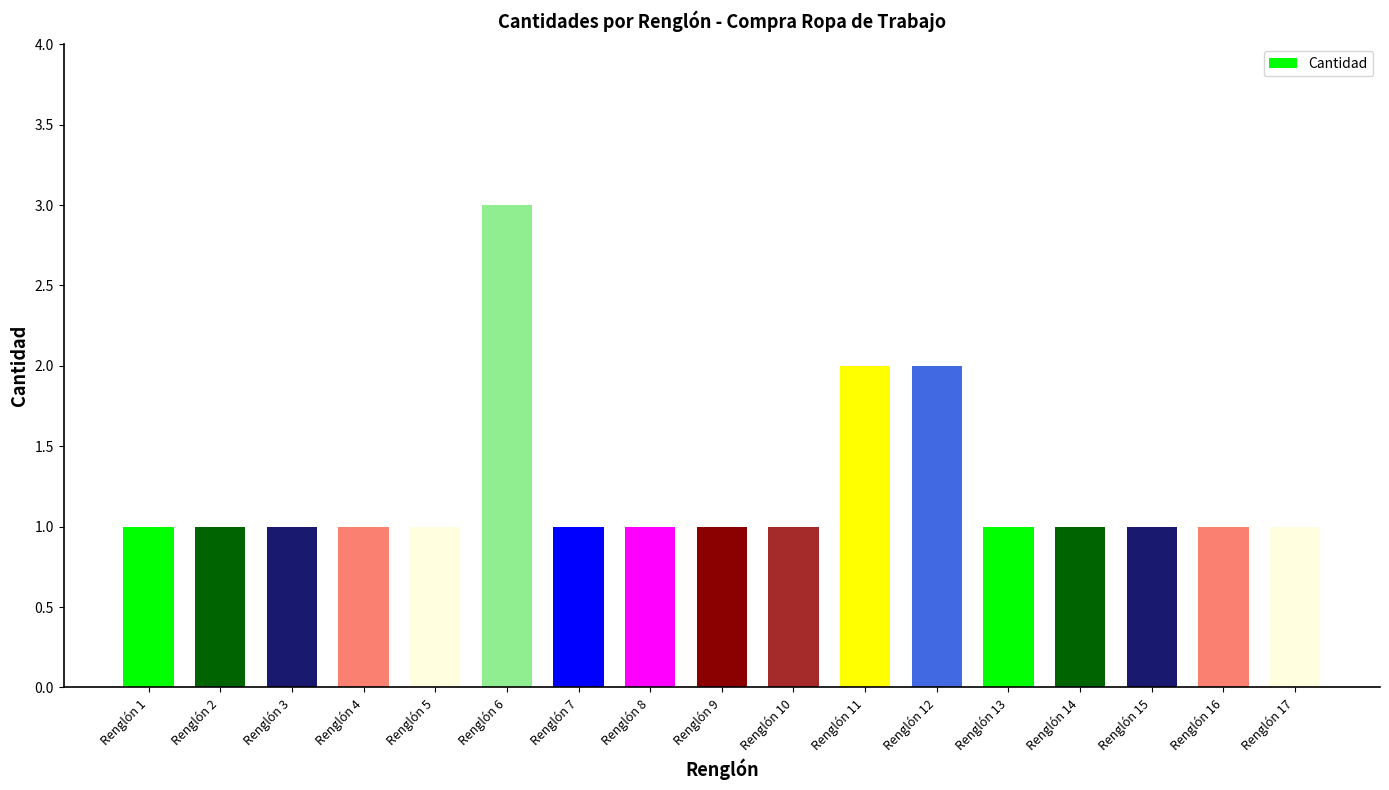

What is the smallest value displayed?

1